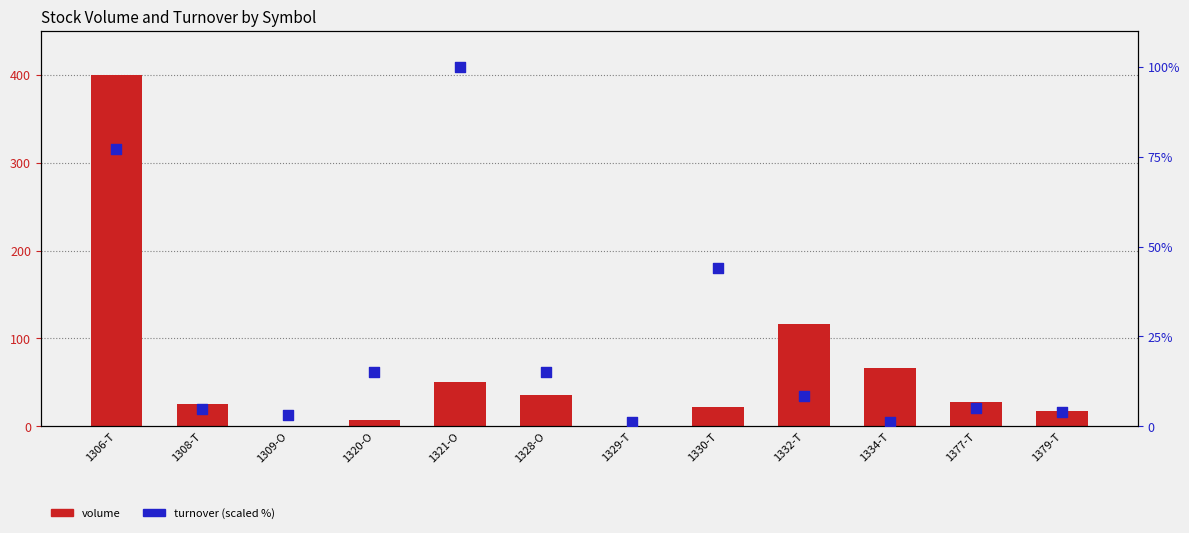

What is the total value across all series at 1309-O?

3.6